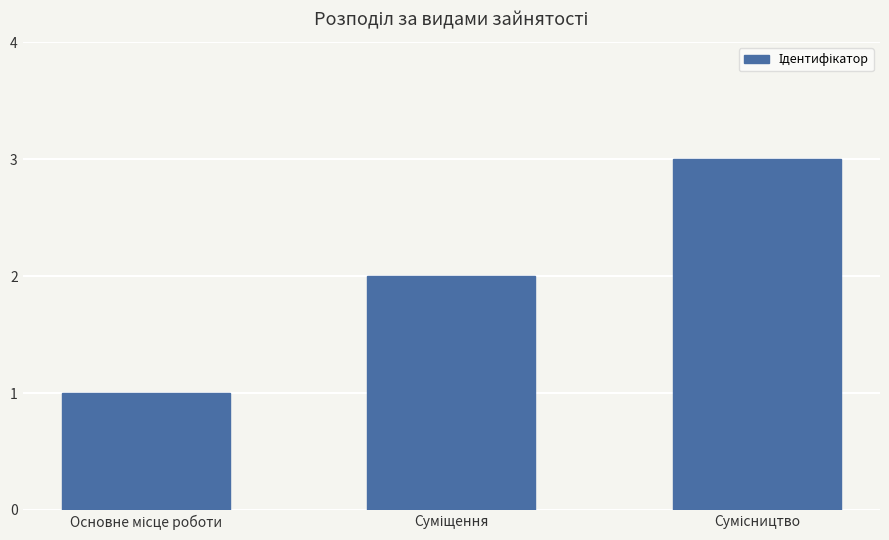

What is the greatest value displayed?

3